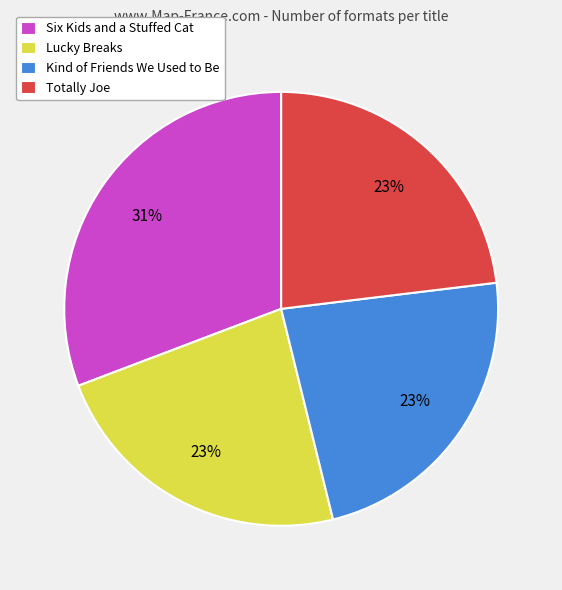

True or false: Totally Joe accounts for 23% of the total.

True